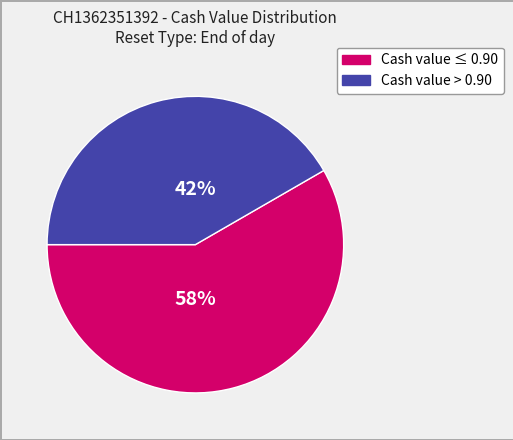

How many slices are in this pie chart?

2